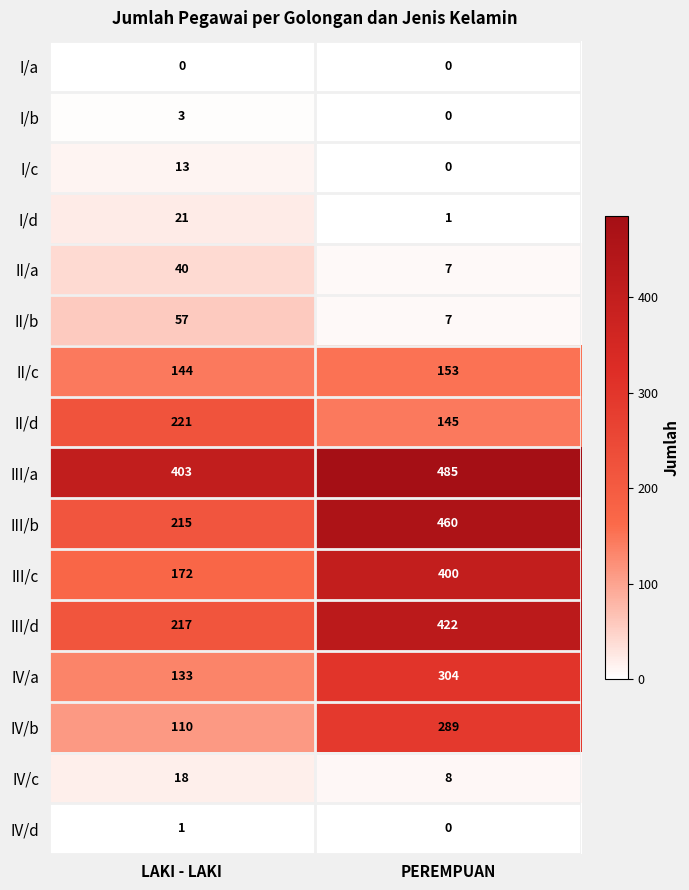

What is the greatest value displayed?

485